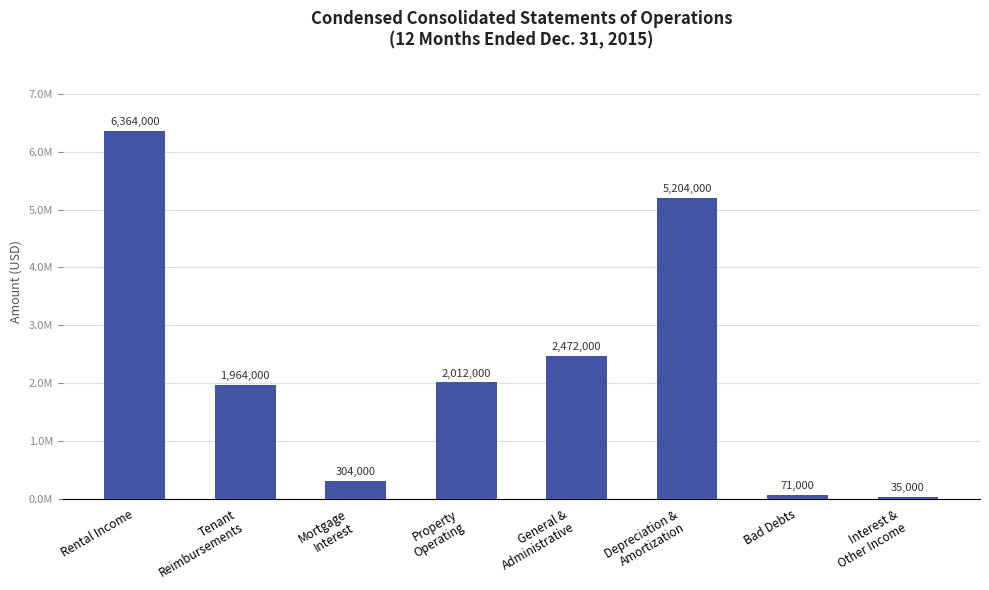

What is the label of the 1st bar from the right?

Interest &
Other Income